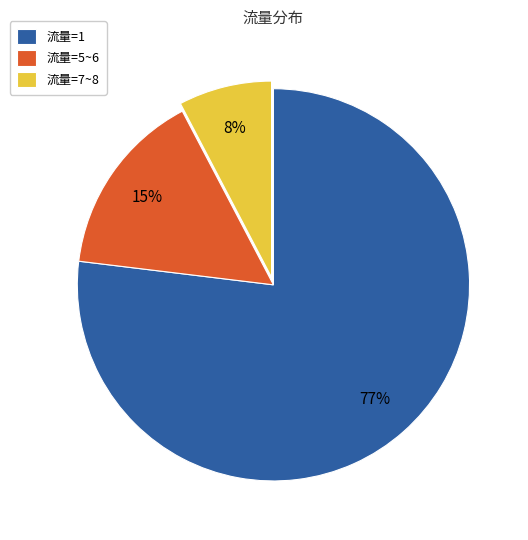

To the nearest percent, what portion does 流量=1 represent?

77%